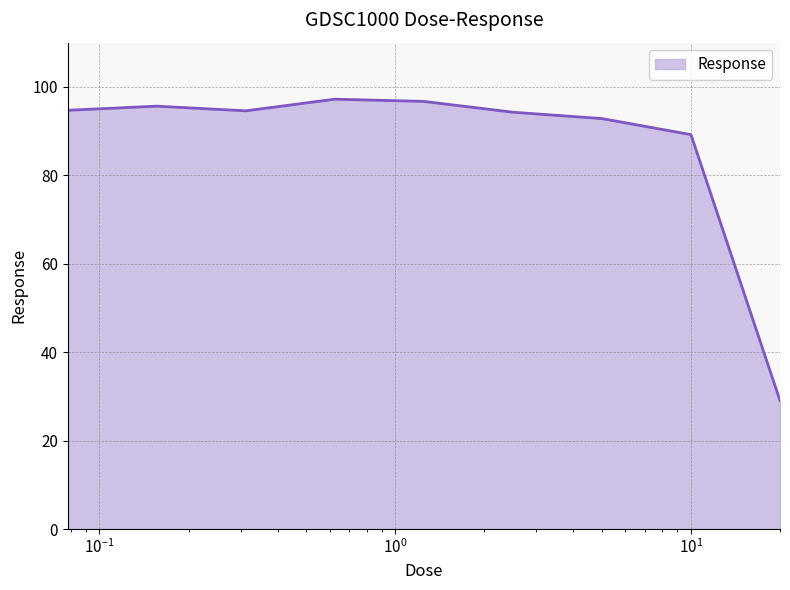

What is the difference between the maximum and minimum values?

68.2